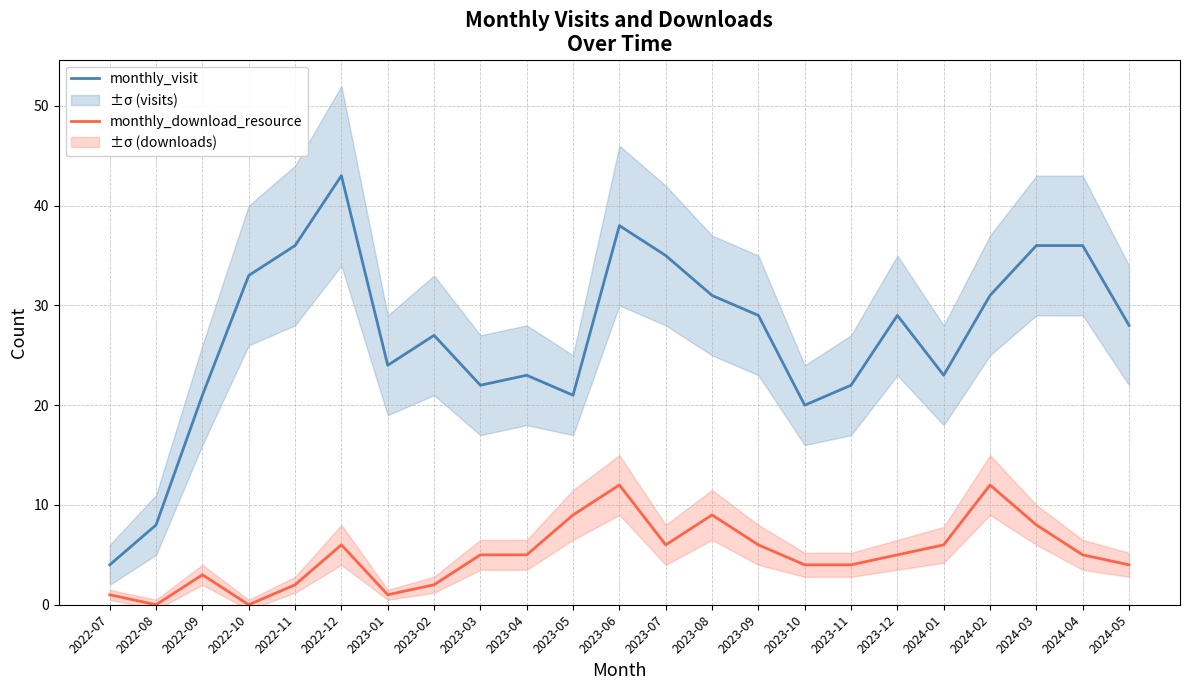

What is the total value across all series at 2023-06?

50